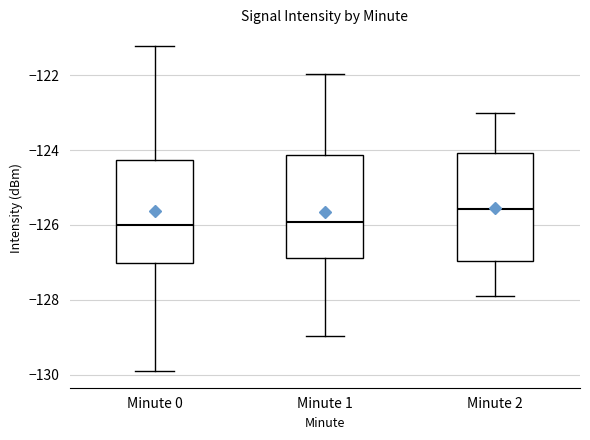

Reading left to right, read every box against the y-axis: the position of its median line, the range the box covers, and the ends of its whiskers. The values are not printed on the chart, so give them approximately, as read against the axis.

Minute 0: median -126.0, box -127.0 to -124.2, whiskers -130.0 to -121.2
Minute 1: median -126.0, box -126.8 to -124.2, whiskers -129.0 to -122.0
Minute 2: median -125.6, box -127.0 to -124.0, whiskers -127.8 to -123.0